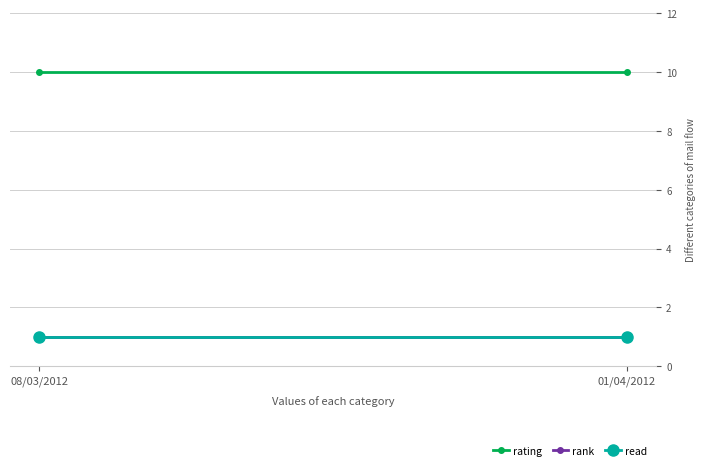

Reading left to right, extract all data points from this chart.

rating: 10	10
rank: 1	1
read: 1	1